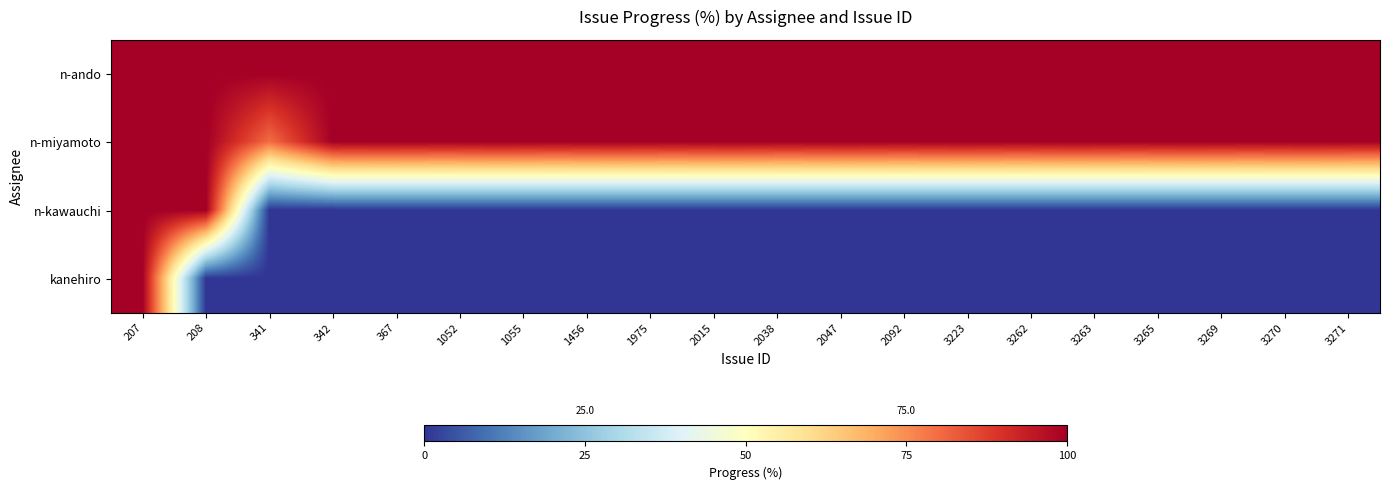

What is the difference between the highest and lowest values at 1975?

100